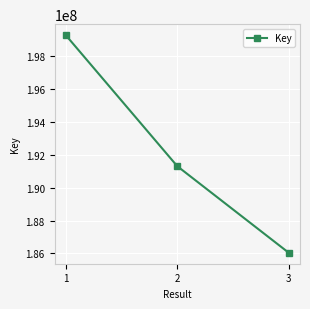

What is the greatest value displayed?

199306835